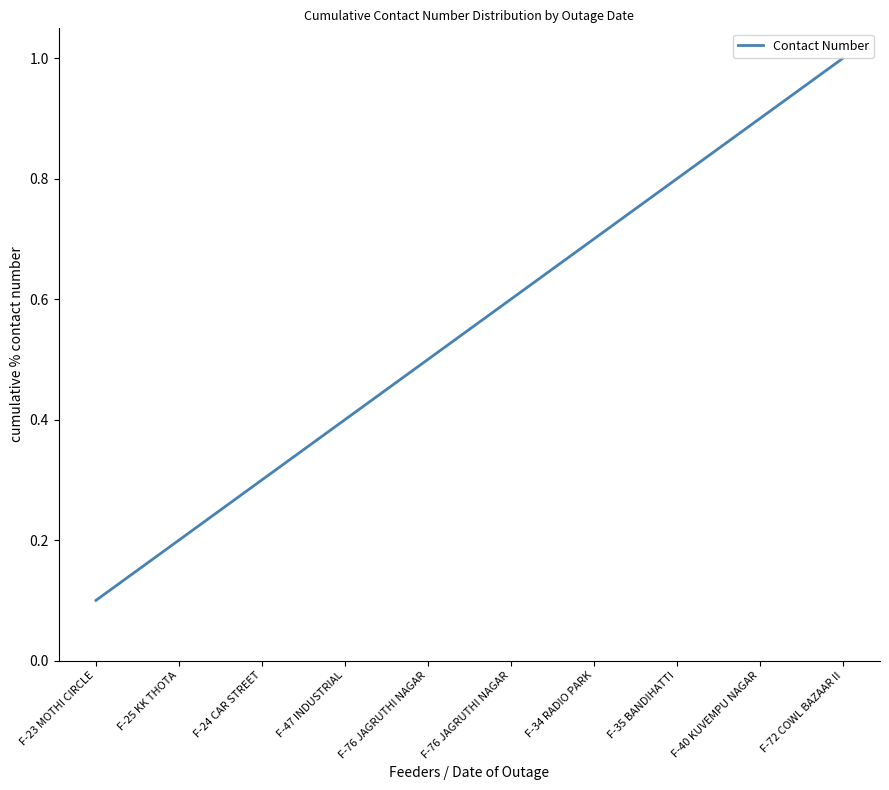

True or false: the data shows 0.5 at F-72 COWL BAZAAR II.

False